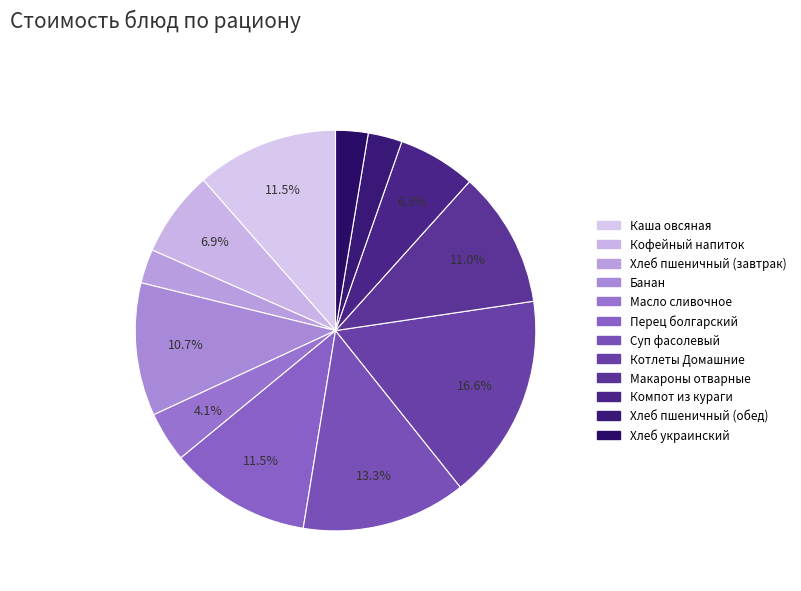

Do Перец болгарский and Банан together represent more than half of the pie?

No